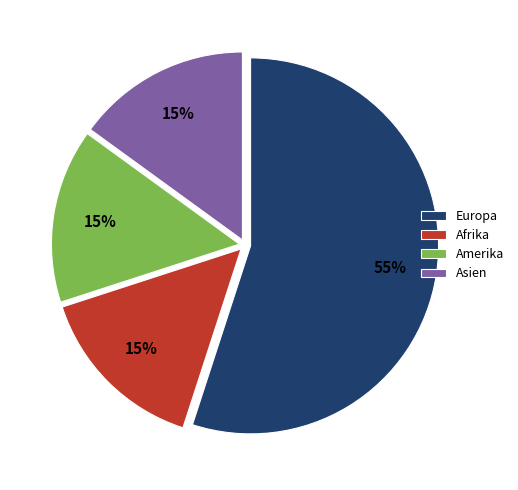

Approximately how many times larger is the value at Asien compared to Amerika?

1.0